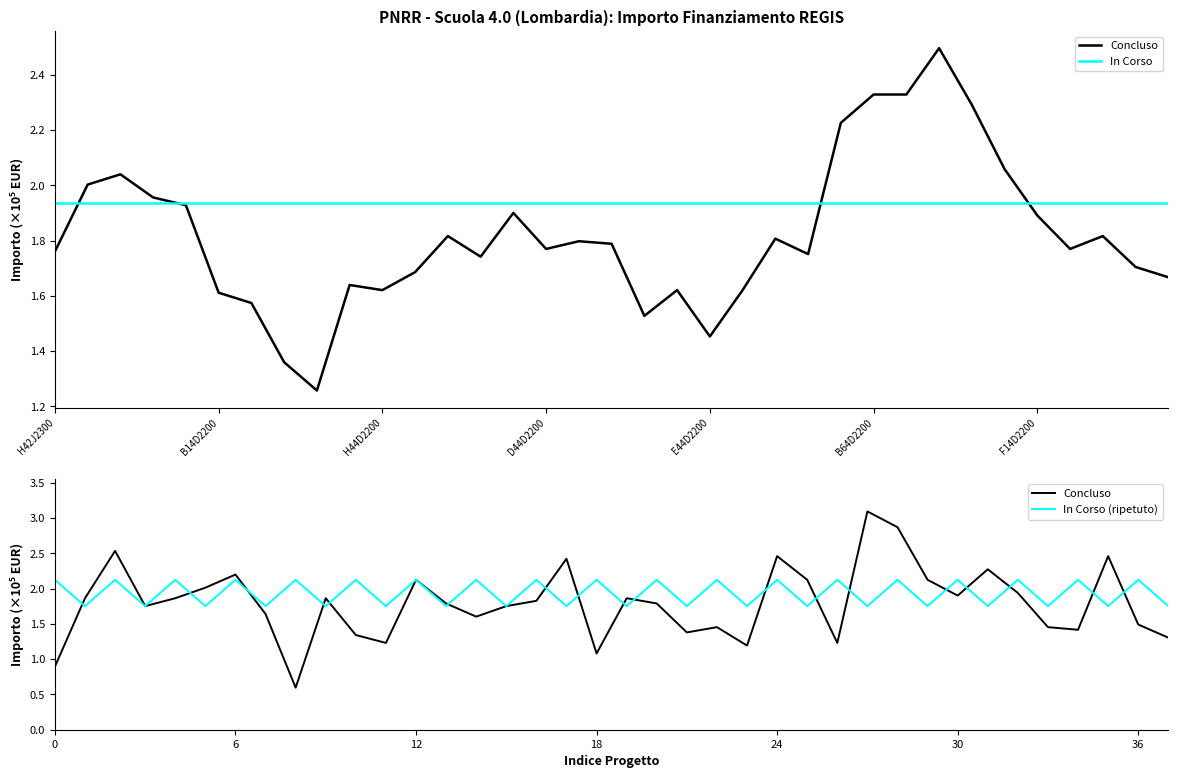

Which category has the highest value across all series?

D44D23000580006